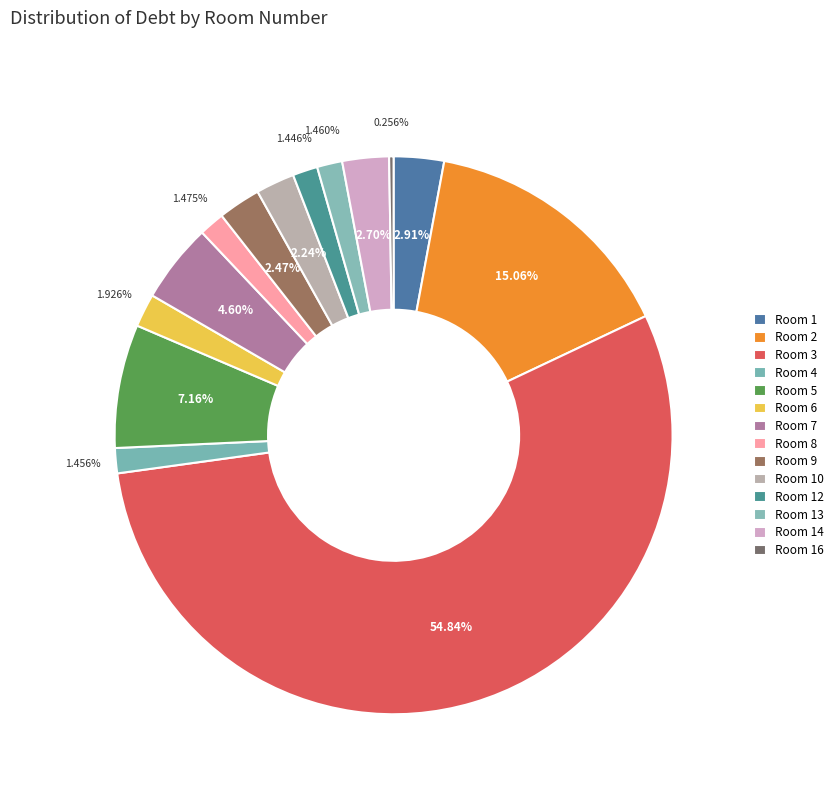

Which slice is the smallest?

16